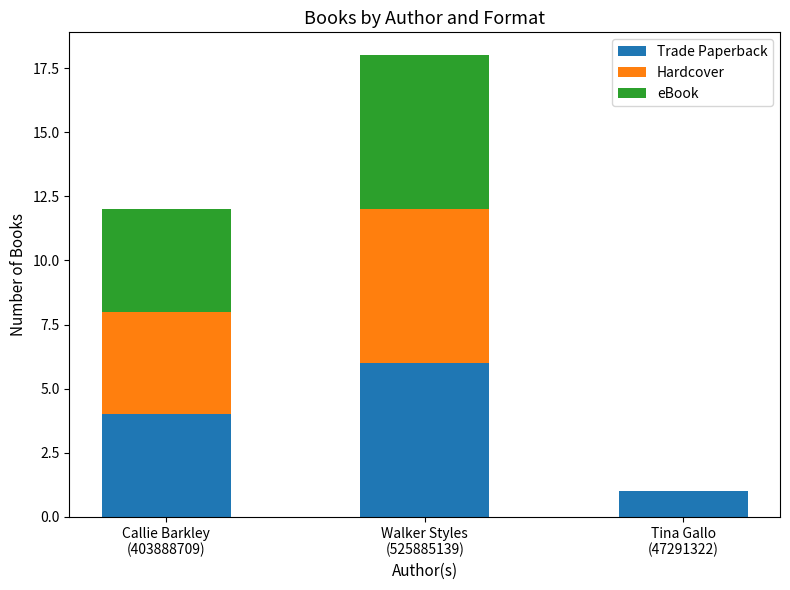

What is the highest value of the Trade Paperback series?

6